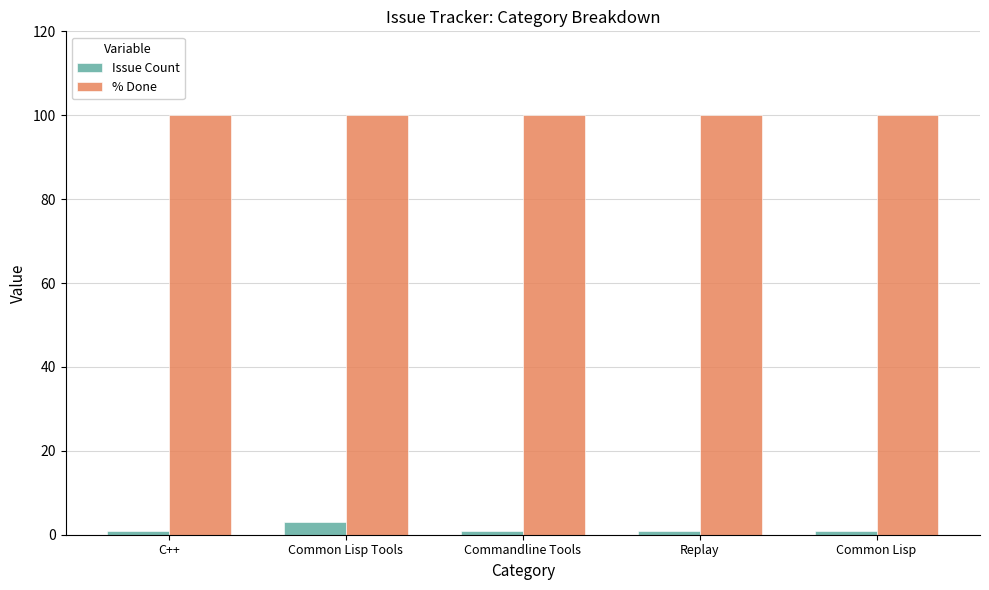

How many bars are there in total?

10